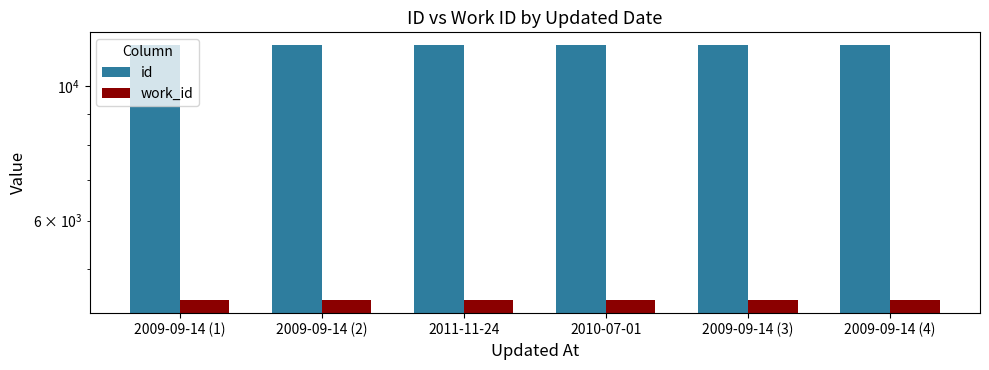

At which label does id first exceed 11677?

2009-09-14 (3)